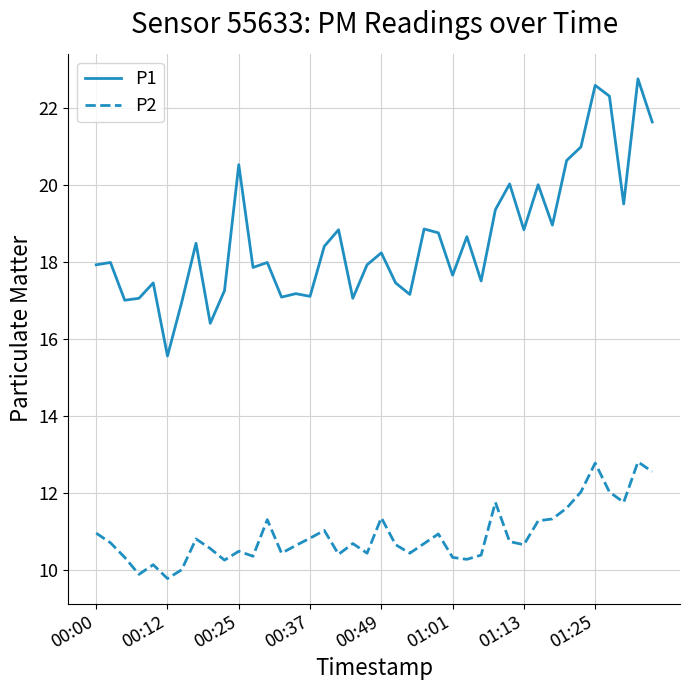

True or false: P2 and P1 intersect in this chart.

False